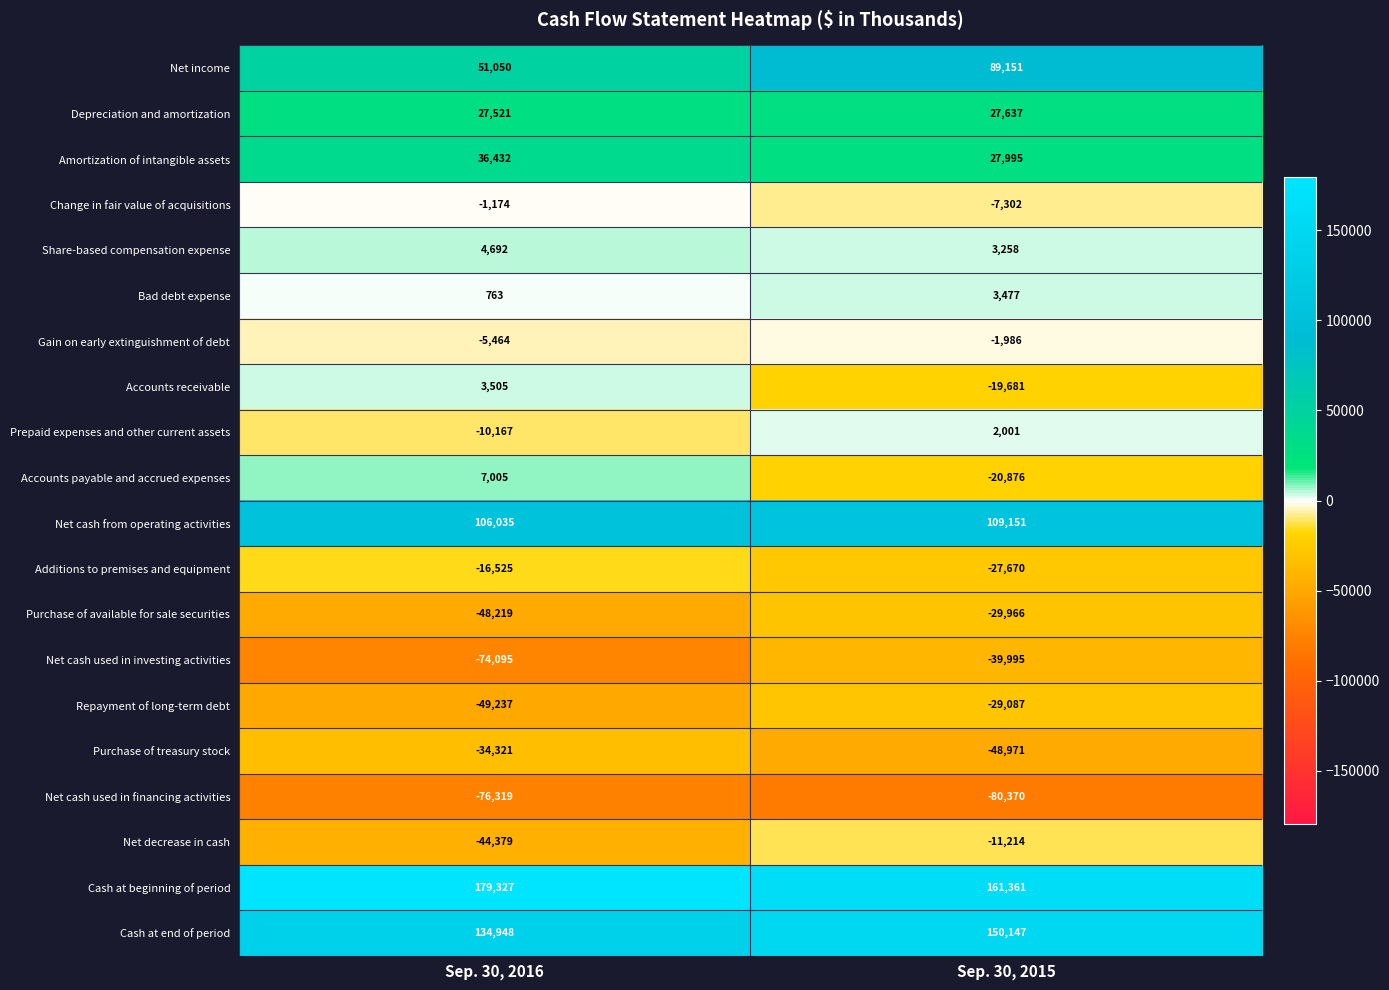

At which category is the sum across all series the highest?

Sep. 30, 2015